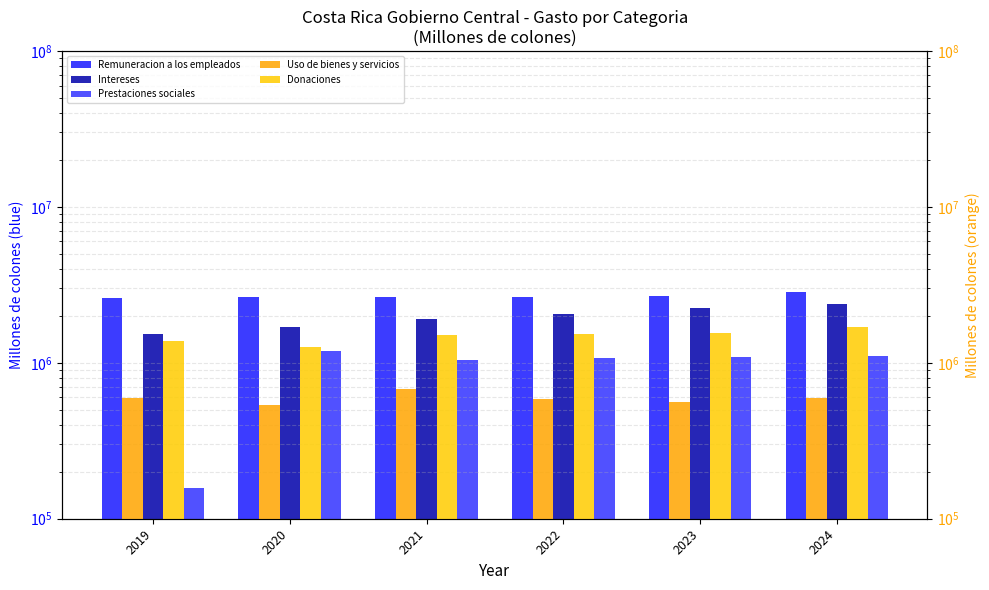

Count the number of categories in the chart.

6